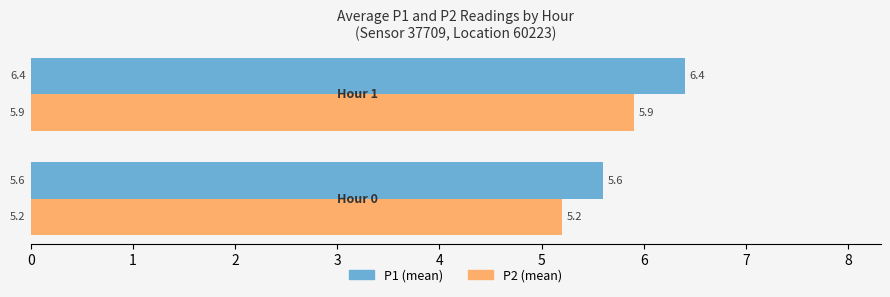

Which series has the widest spread of values?

P1 (mean)